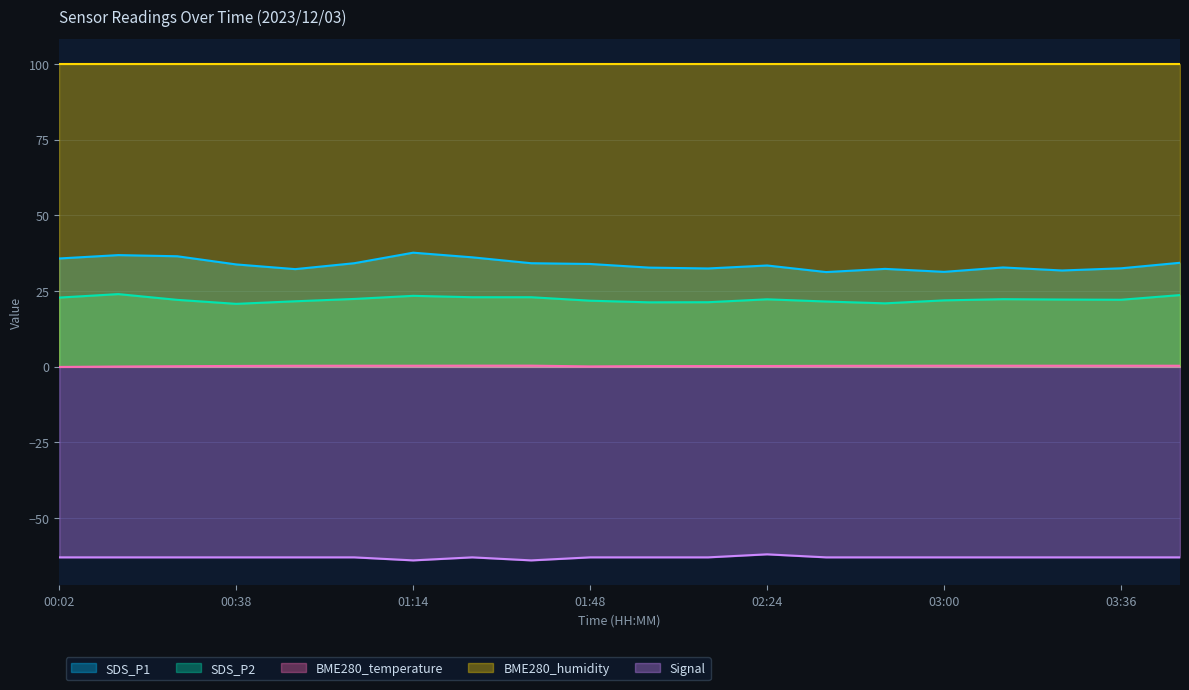

True or false: Signal and SDS_P1 cross at least once.

False